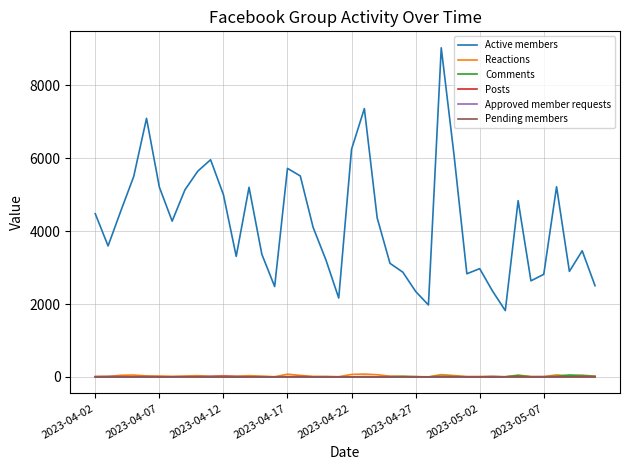

What is the maximum value shown in the chart?

9032